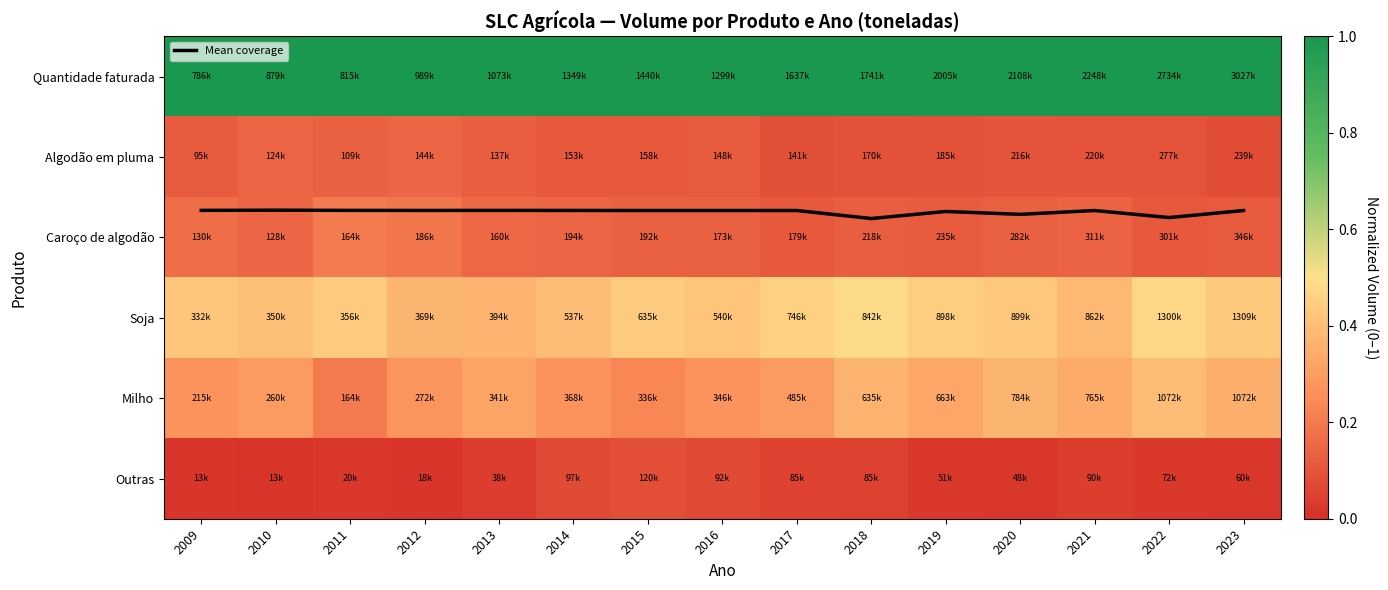

At how many categories does at least one series exceed 0?

15